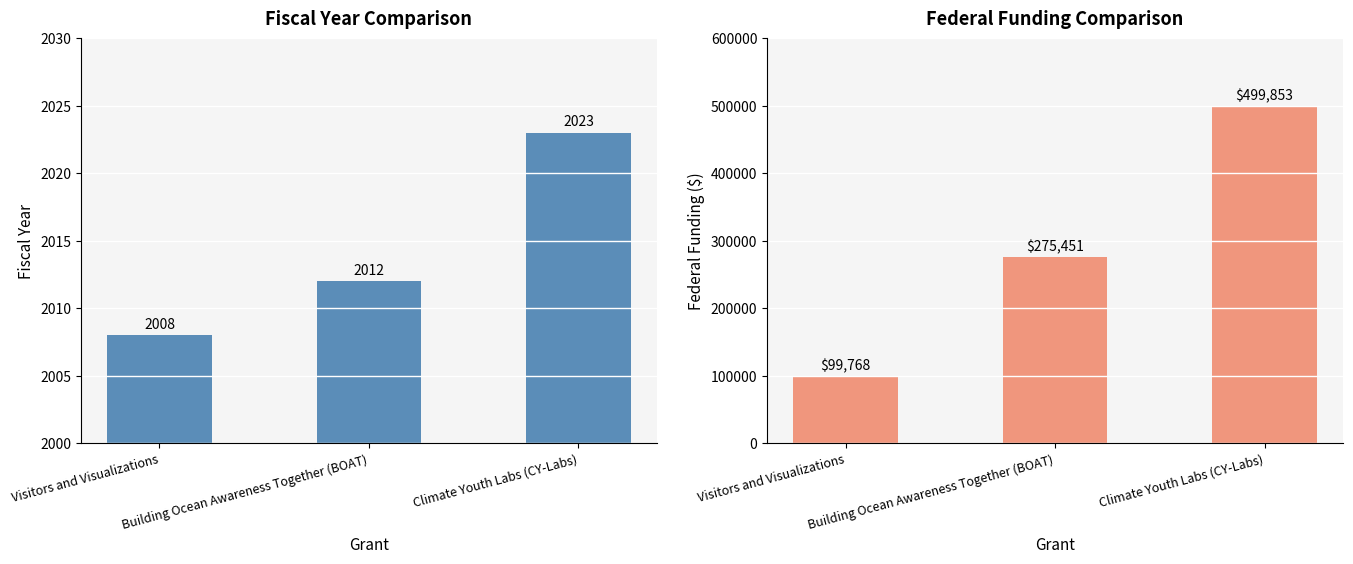

What is the value of the Federal Funding bar at the 3rd from the left?

499853